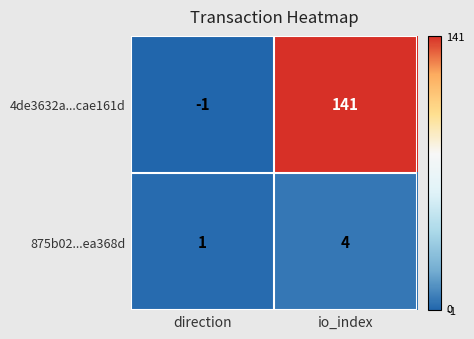

True or false: 4de3632a...cae161d has a value of 141 at io_index.

True